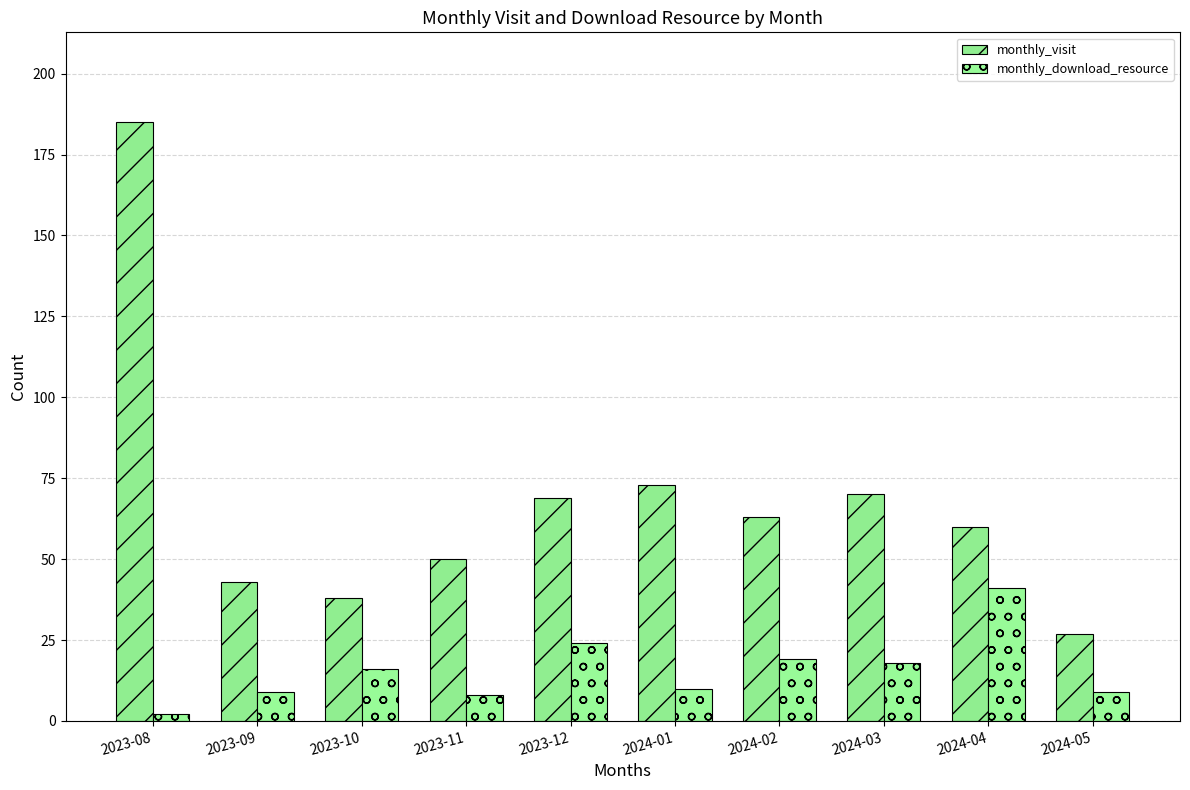

Reading left to right, extract all data points from this chart.

monthly_visit: 185	43	38	50	69	73	63	70	60	27
monthly_download_resource: 2	9	16	8	24	10	19	18	41	9